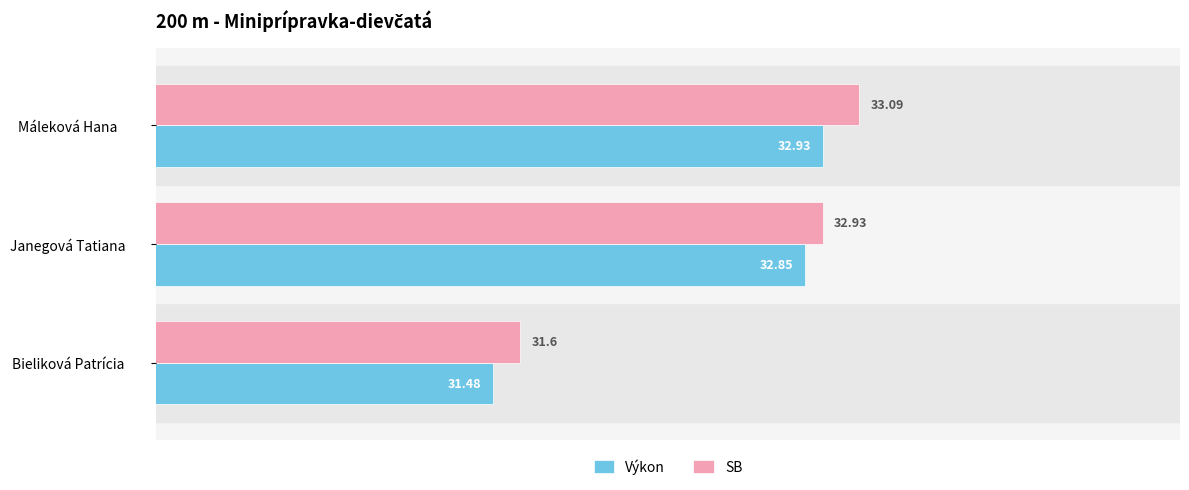

At which label does Výkon reach its minimum?

Bieliková Patrícia